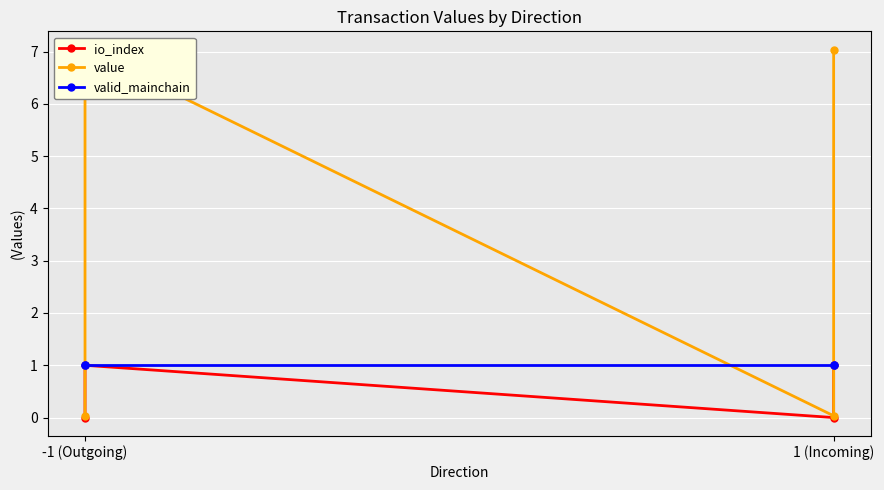

How many times do valid_mainchain and value cross each other?

3